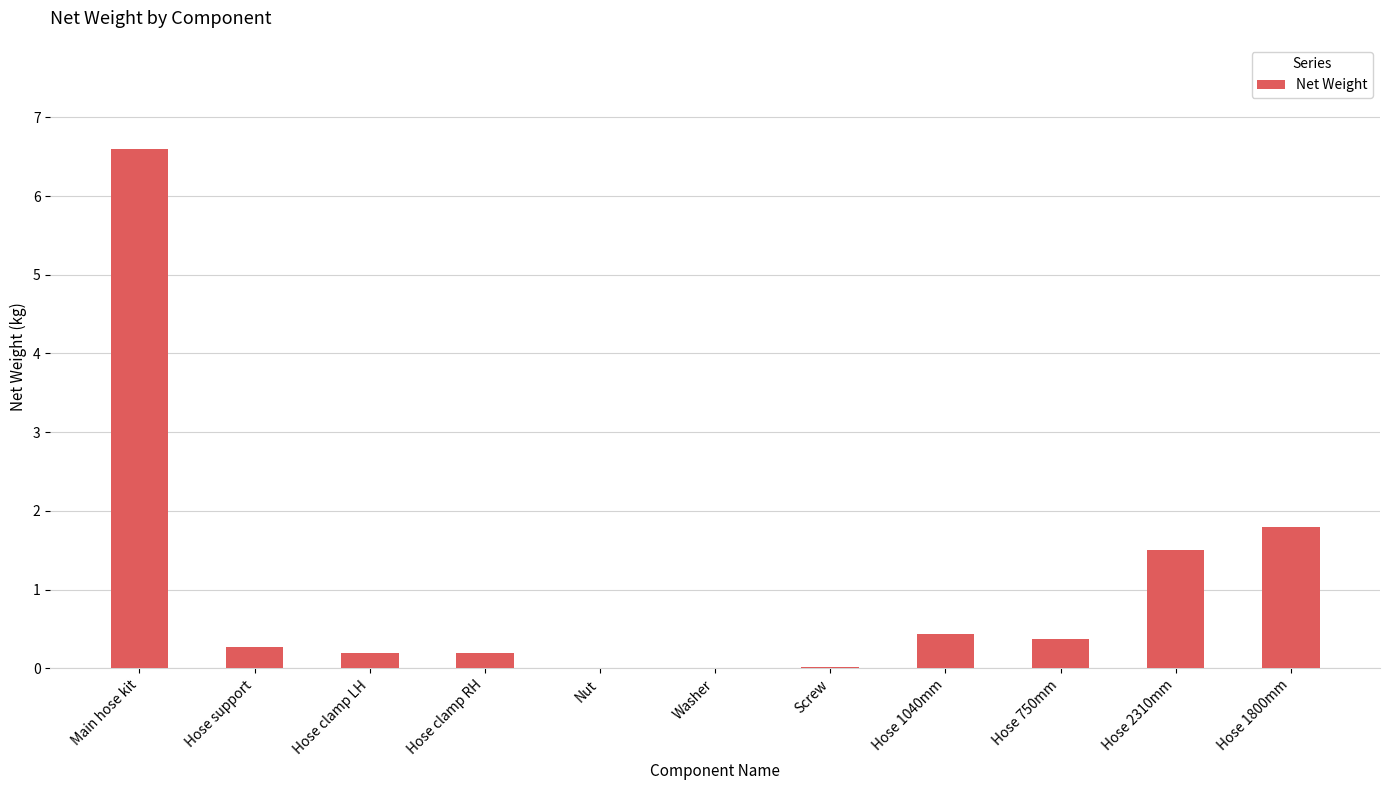

The chart shows a value of 0.8 at Hose 1800mm. True or false?

False